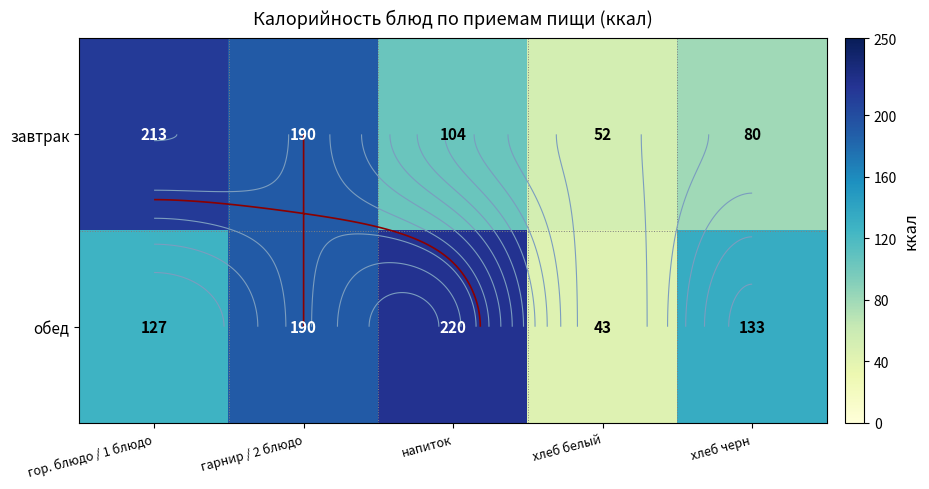

What is the approximate value of обед at хлеб белый?

43